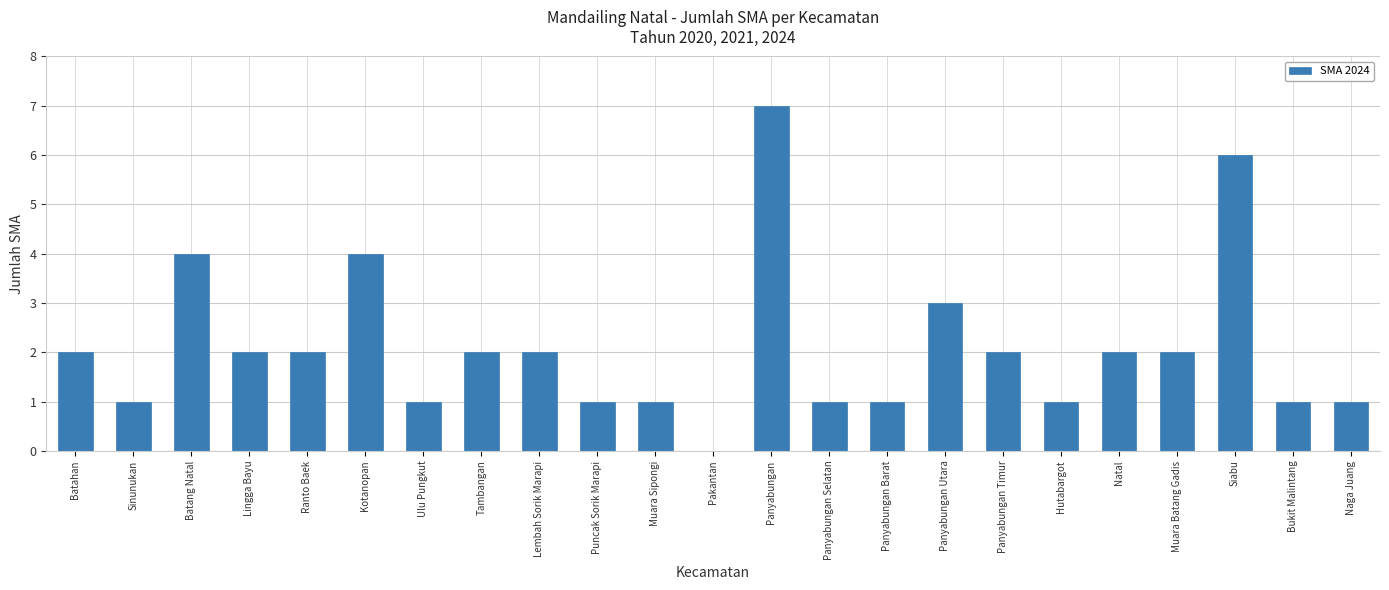

Reading right to left, what are all the values shown in this chart?

Naga Juang=1	Bukit Malintang=1	Siabu=6	Muara Batang Gadis=2	Natal=2	Hutabargot=1	Panyabungan Timur=2	Panyabungan Utara=3	Panyabungan Barat=1	Panyabungan Selatan=1	Panyabungan=7	Pakantan=0	Muara Sipongi=1	Puncak Sorik Marapi=1	Lembah Sorik Marapi=2	Tambangan=2	Ulu Pungkut=1	Kotanopan=4	Ranto Baek=2	Lingga Bayu=2	Batang Natal=4	Sinunukan=1	Batahan=2